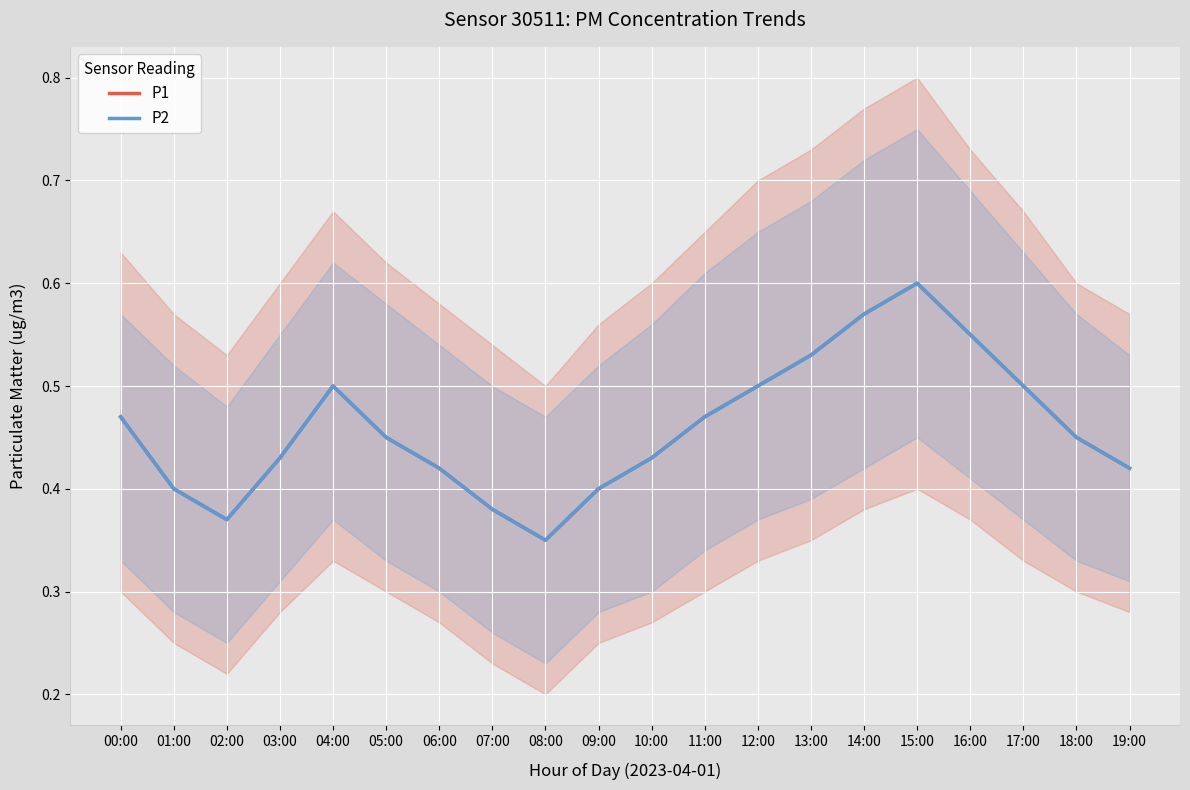

True or false: P1 and P2 intersect in this chart.

False